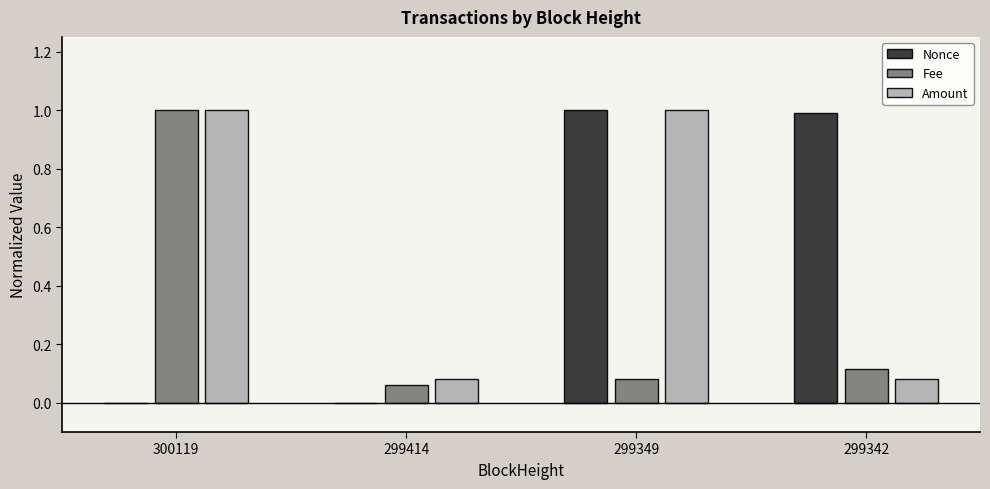

What are all the series names shown in the legend?

Nonce, Fee, Amount